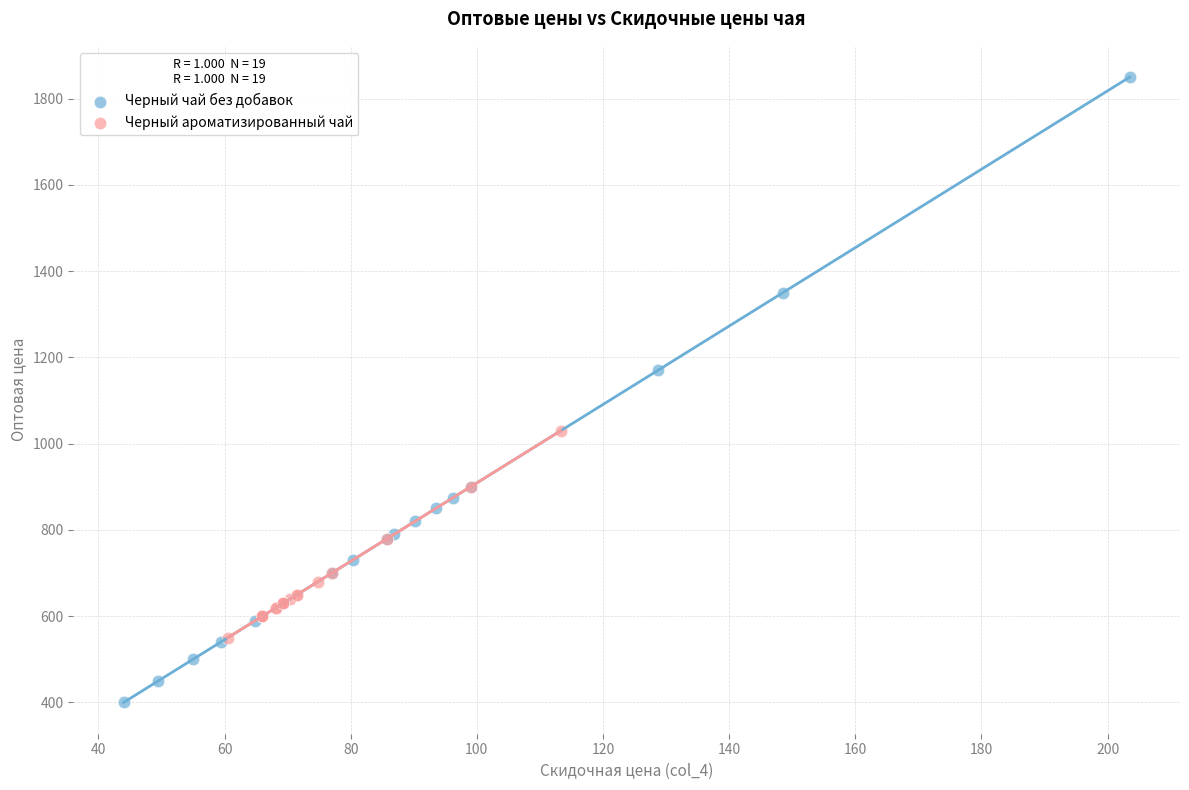

What are all the series names shown in the legend?

Черный чай без добавок, Черный ароматизированный чай